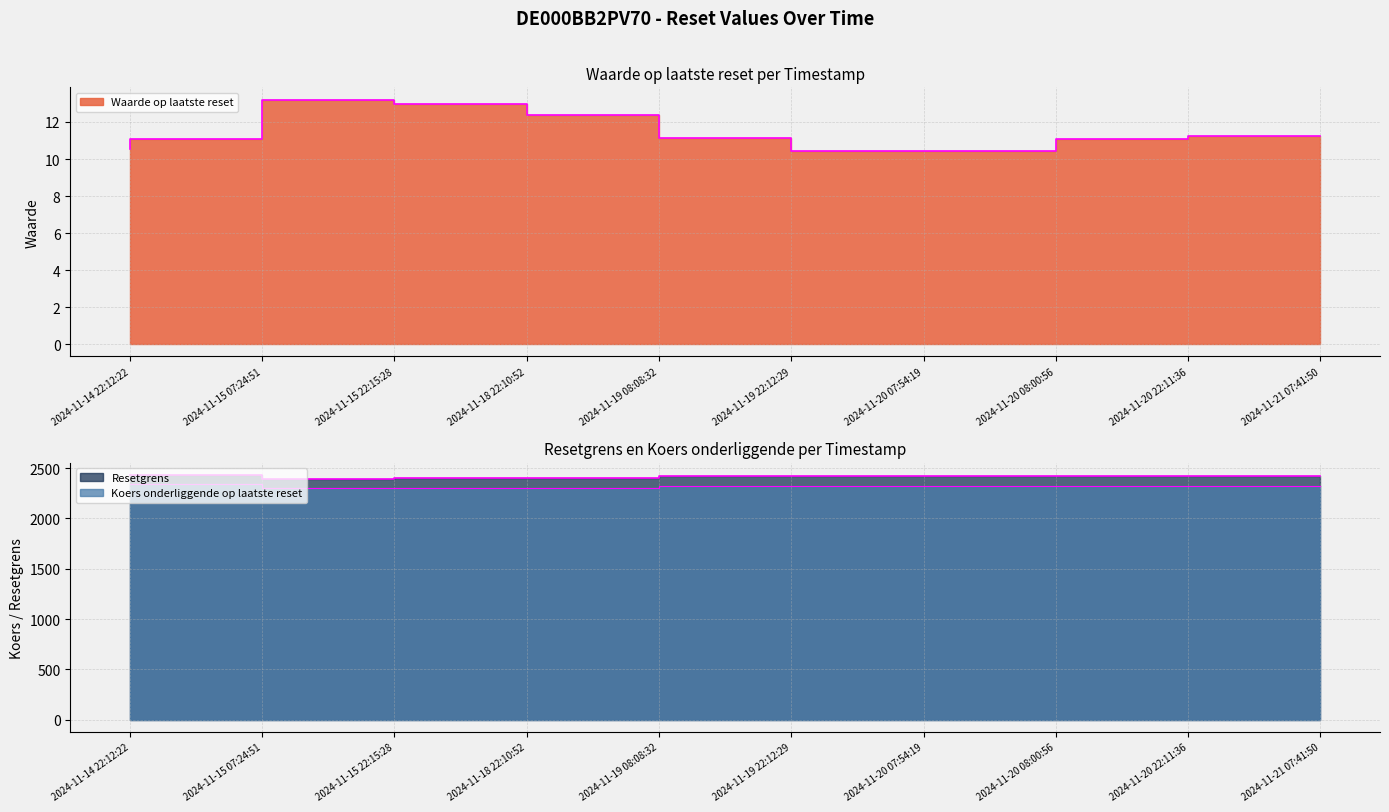

What is the label of the 6th point from the left?

2024-11-19 22:12:29